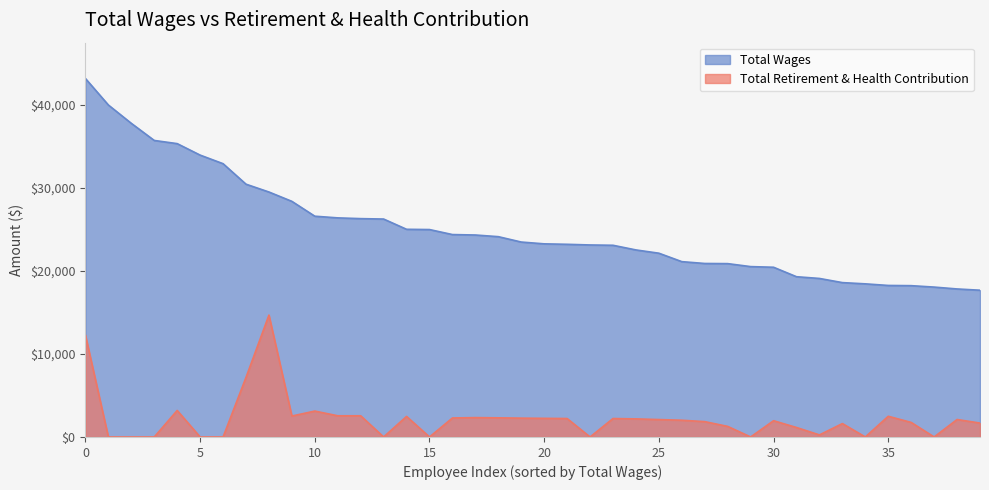

How many data points does each series have?

40